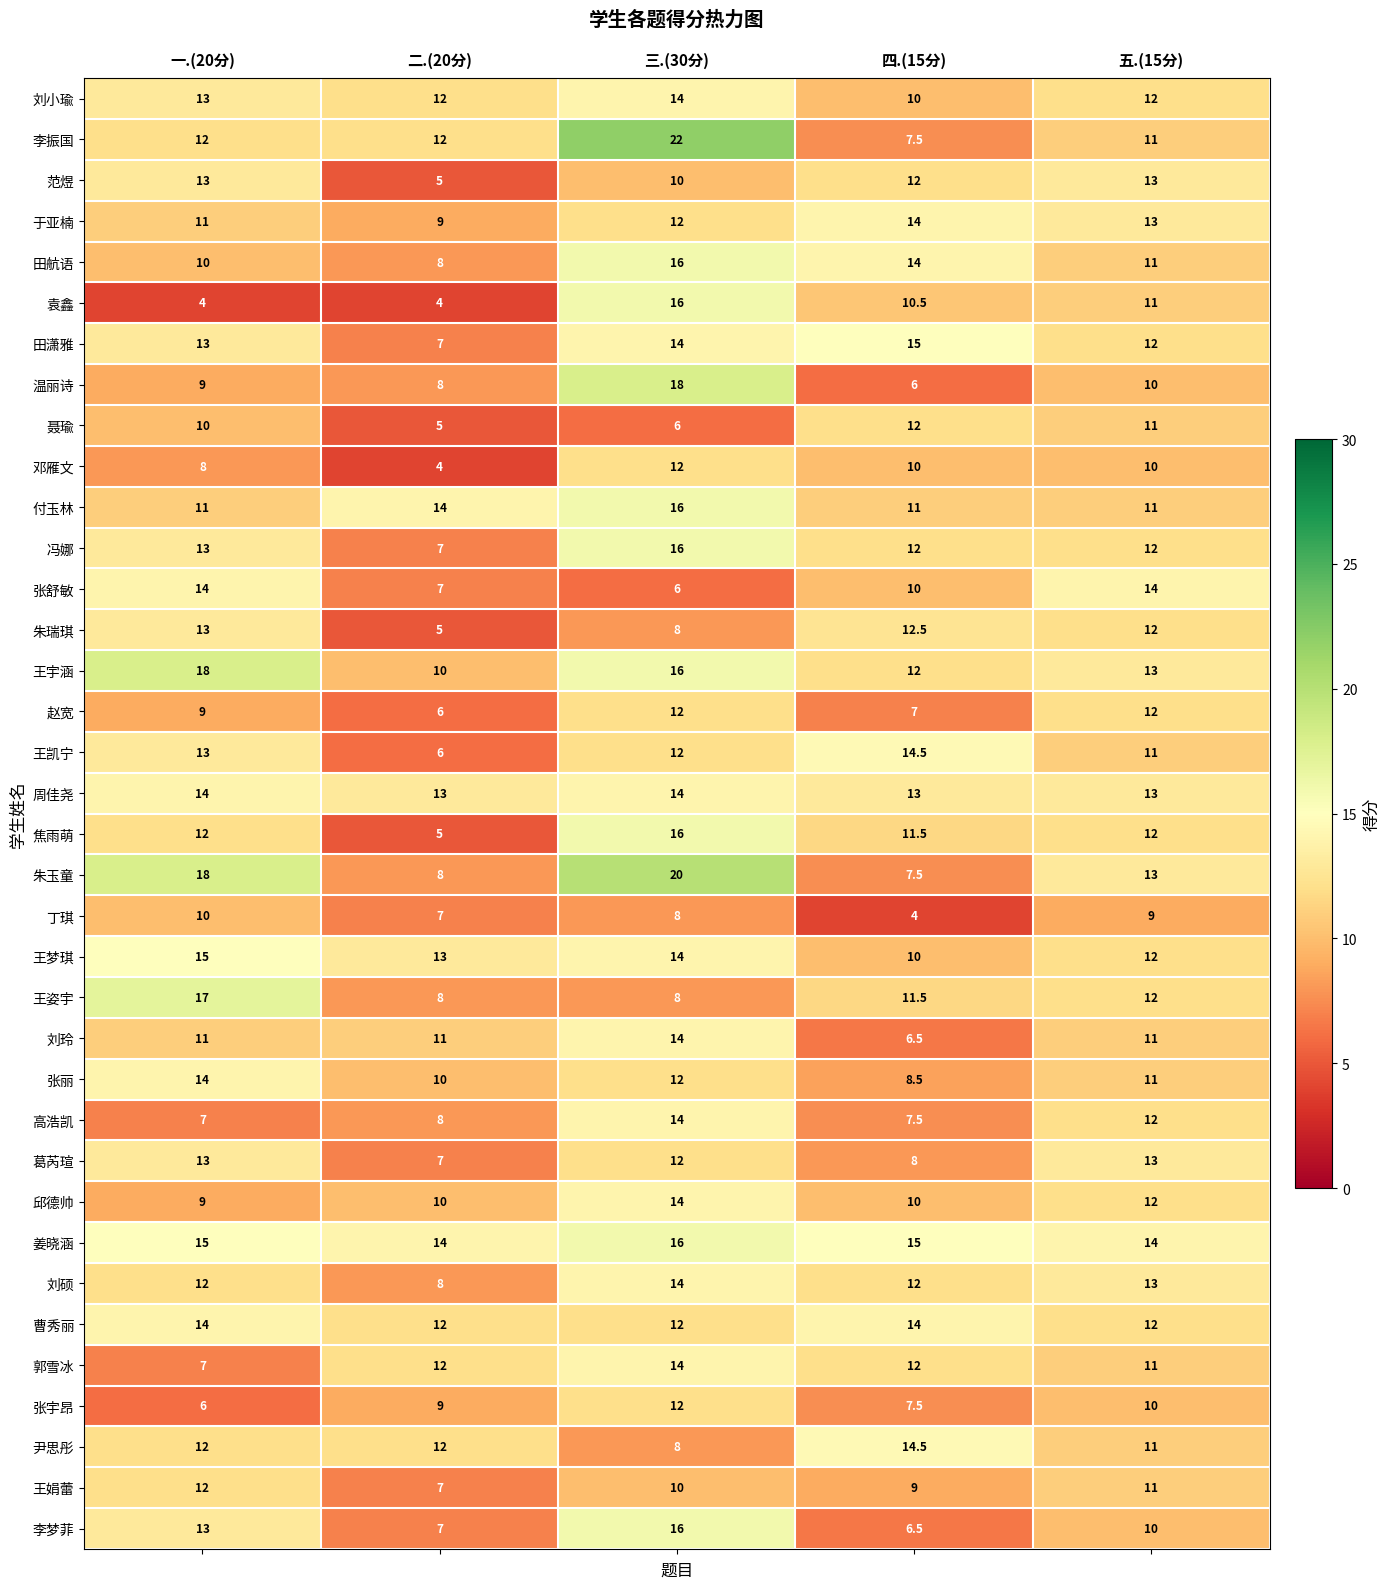

What is the total value across all series at 二.(20分)?

310.0